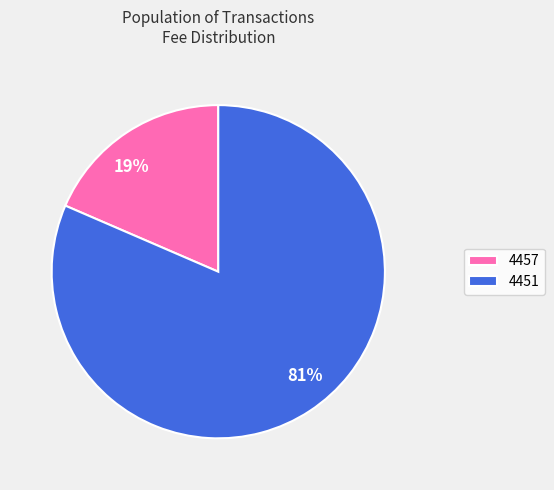

Is it true that 4457 is 32% of the pie?

False